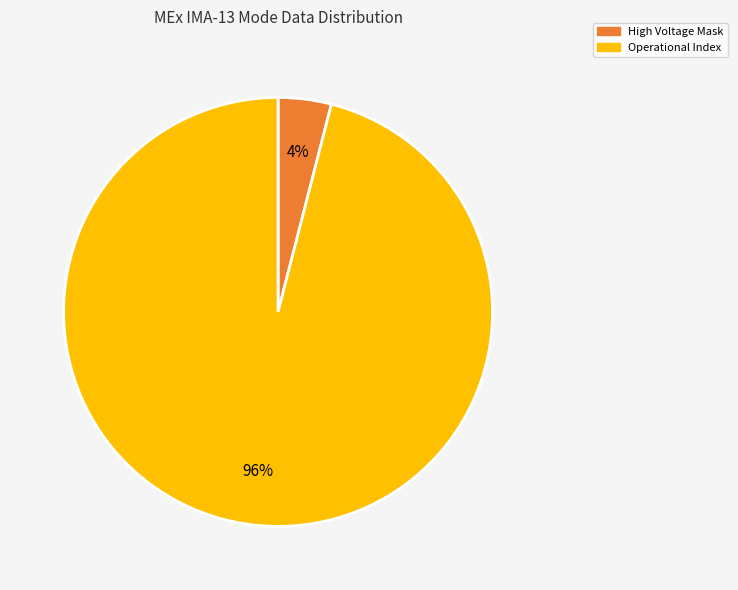

To the nearest percent, what is the difference between the largest and smallest slice percentages?

92%